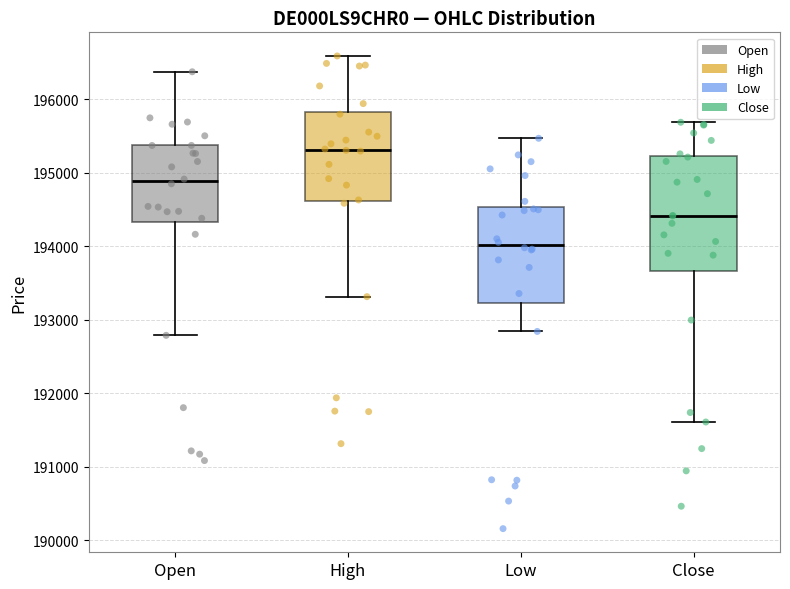

Reading left to right, transcribe this box plot: for each box, give where its median line is, the range the box spans, and where its two whiskers end, as read against the y-axis. The values are not printed on the chart, so give them approximately, as read against the axis.

Open: median 194900, box 194300 to 195400, whiskers 192800 to 196400
High: median 195300, box 194600 to 195800, whiskers 193300 to 196600
Low: median 194000, box 193200 to 194500, whiskers 192800 to 195500
Close: median 194400, box 193700 to 195200, whiskers 191600 to 195700